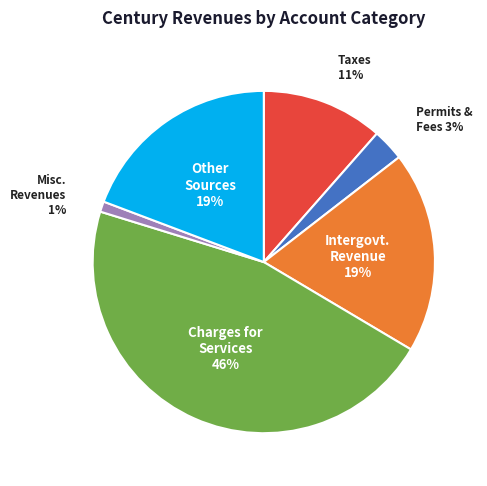

Count the number of slices in the pie.

6